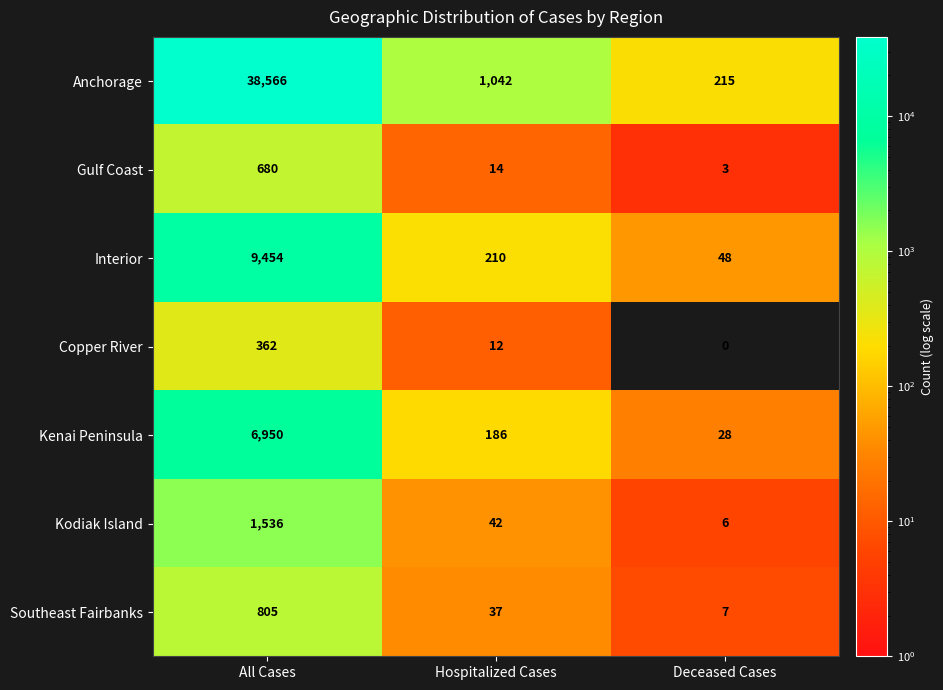

What is the difference between the maximum and minimum values in the Anchorage series?

38351